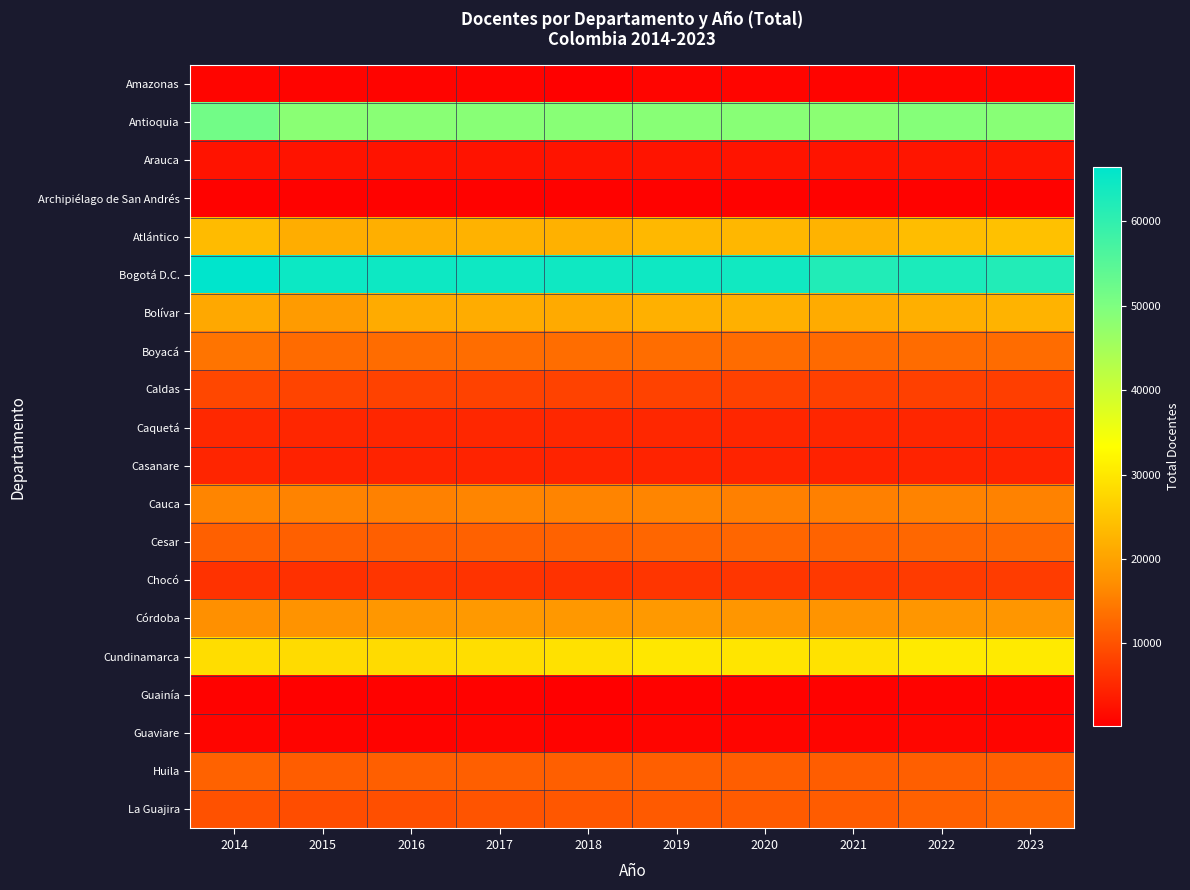

Which label corresponds to the smallest value in the chart?

2018